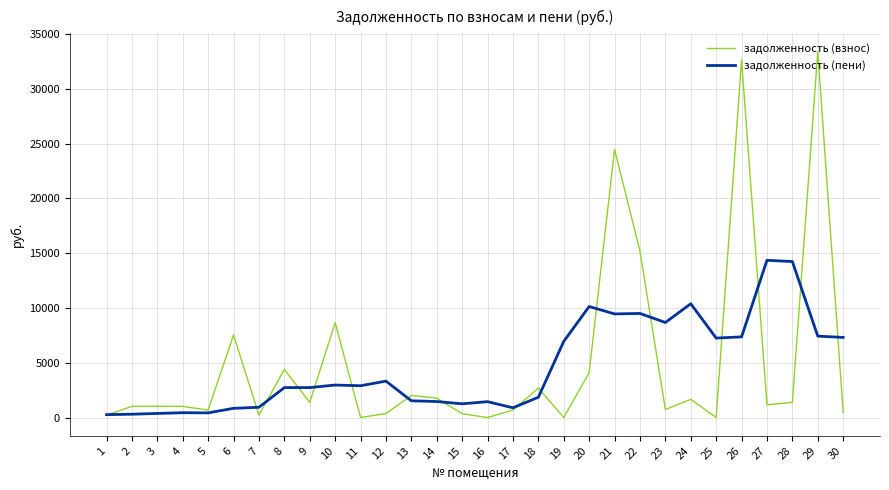

True or false: задолженность (взнос) has more than 0 points higher than both neighbors.

True